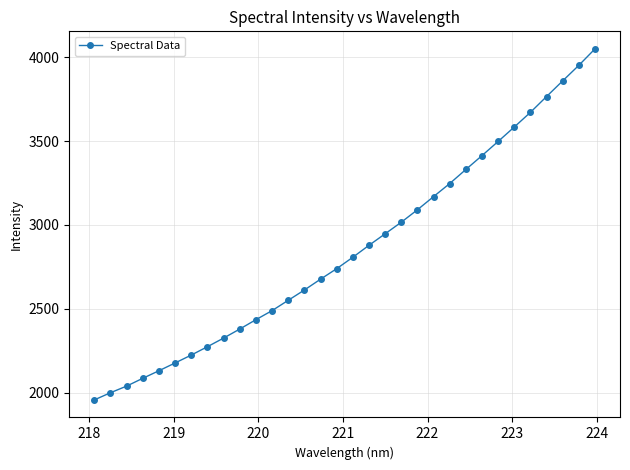

What is the greatest value displayed?

4050.1